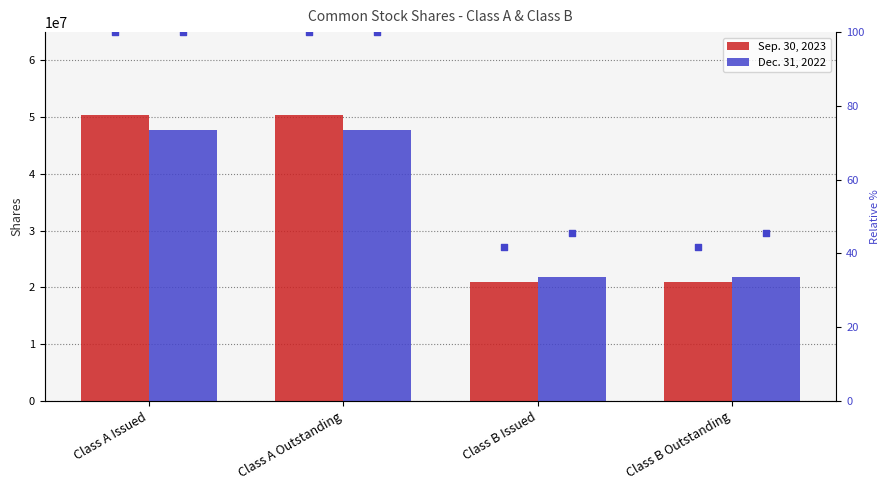

At how many categories does at least one series exceed 7240990?

4